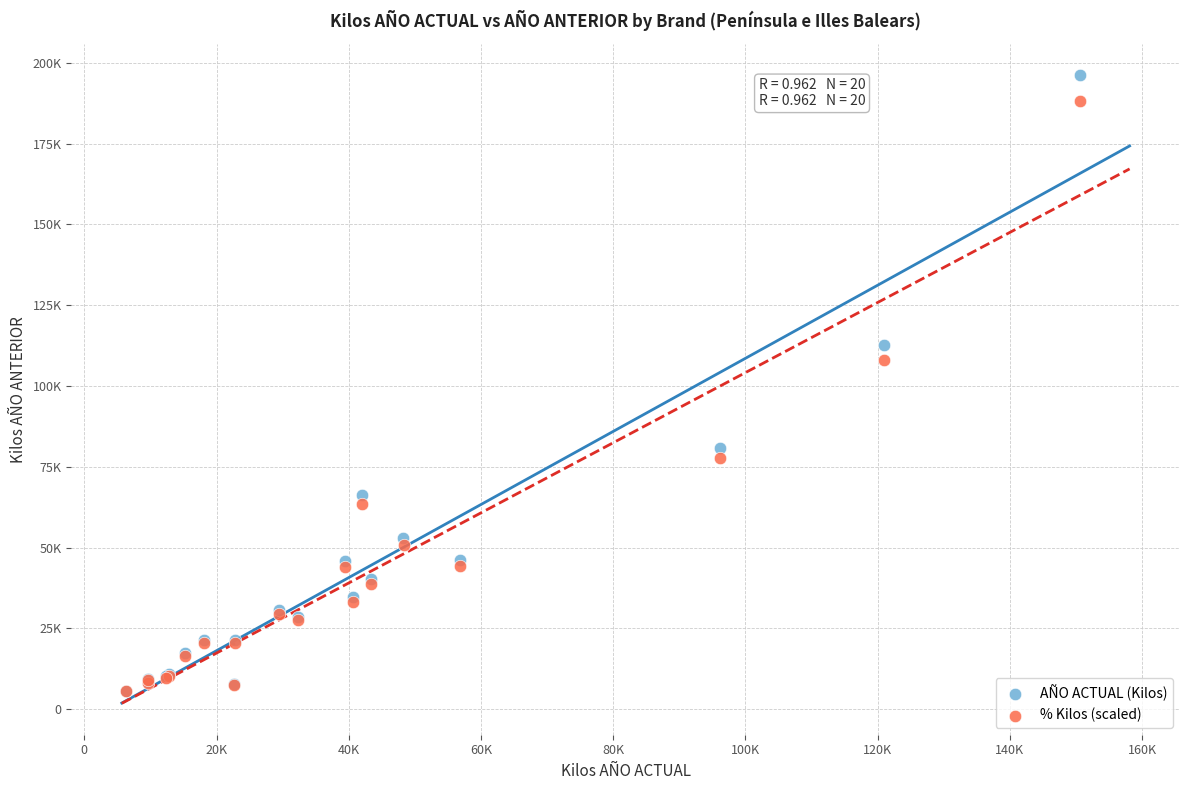

What are all the series names shown in the legend?

AÑO ACTUAL (Kilos), % Kilos (scaled)